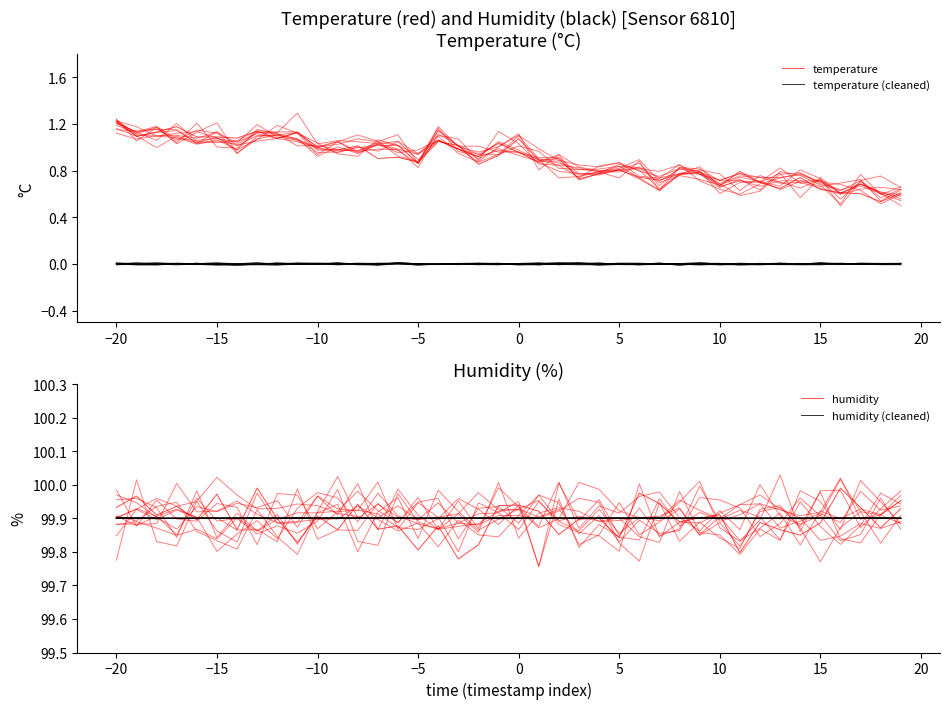

True or false: humidity (cleaned) and temperature intersect in this chart.

False